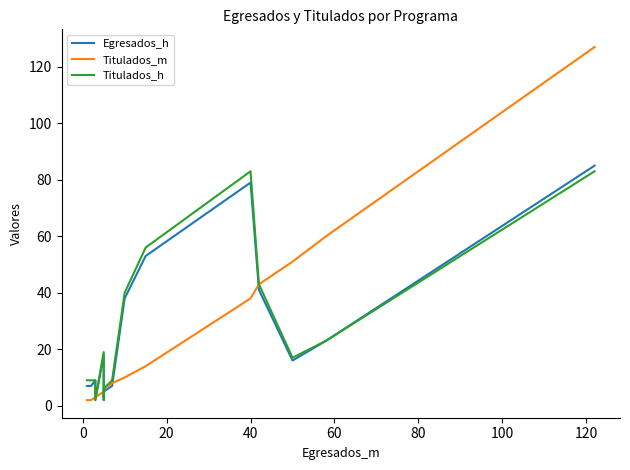

At how many categories does at least one series exceed 67?

2